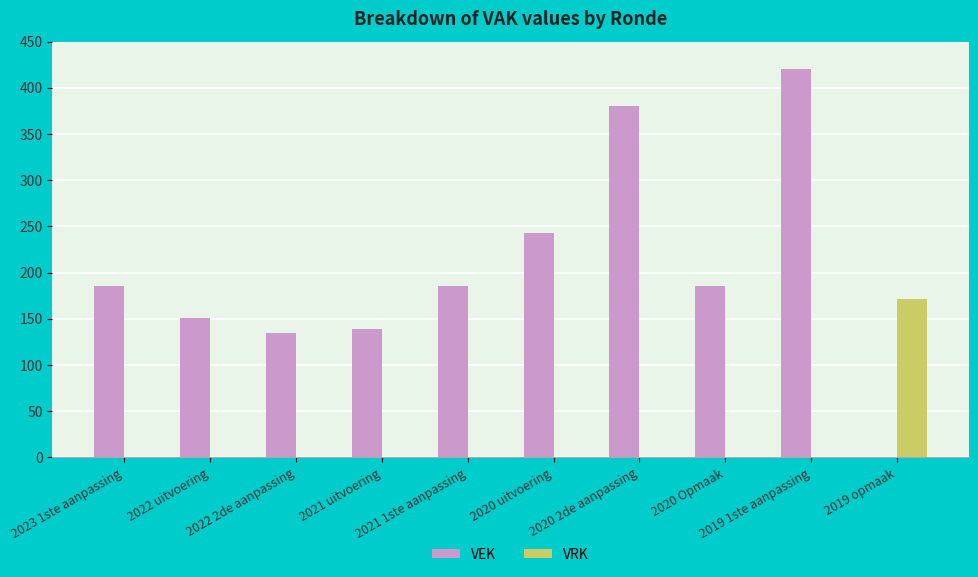

Which series has the largest total across all categories?

VEK